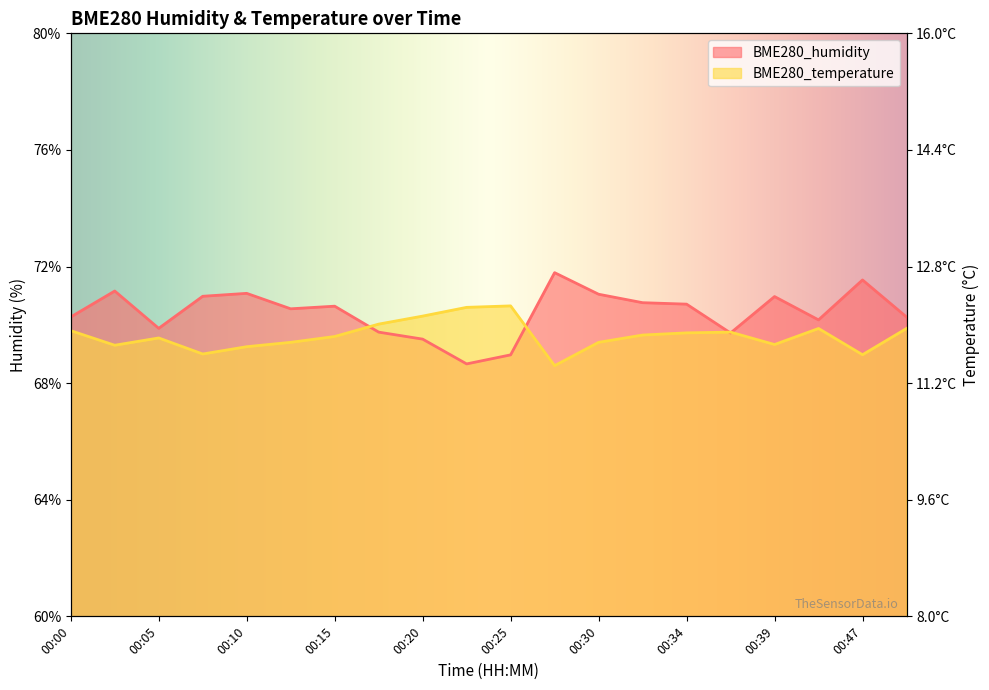

Is it true that BME280_temperature equals 21.0 at 00:30?

False